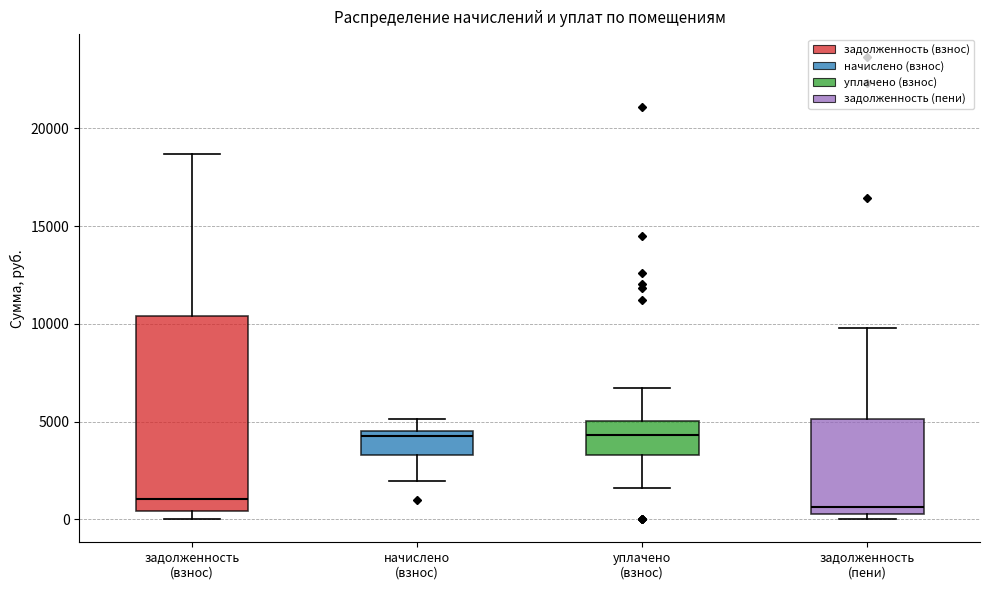

Reading left to right, read every box against the y-axis: the position of its median line, the range the box covers, and the ends of its whiskers. The values are not printed on the chart, so give them approximately, as read against the axis.

задолженность (взнос): median 1000, box 500 to 10500, whiskers 0 to 18500
начислено (взнос): median 4500 (just below the box's upper edge), box 3500 to 4500, whiskers 2000 to 5000
уплачено (взнос): median 4500, box 3500 to 5000, whiskers 1500 to 6500
задолженность (пени): median 500 (just above the box's lower edge), box 500 to 5000, whiskers 0 to 10000